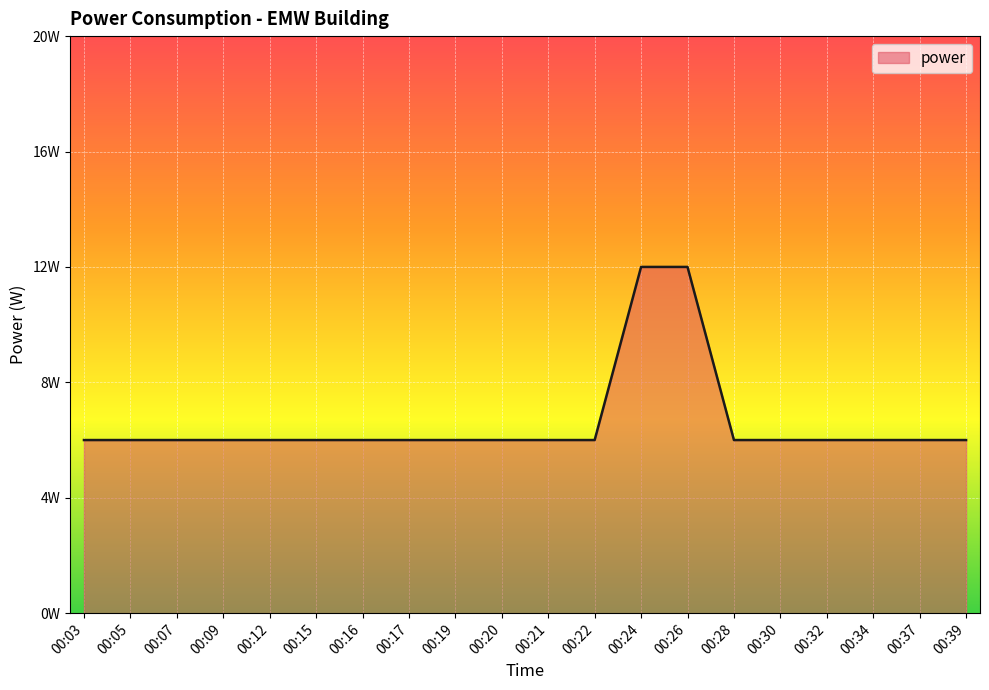

Reading left to right, transcribe all the data shown in this chart.

6	6	6	6	6	6	6	6	6	6	6	6	12	12	6	6	6	6	6	6